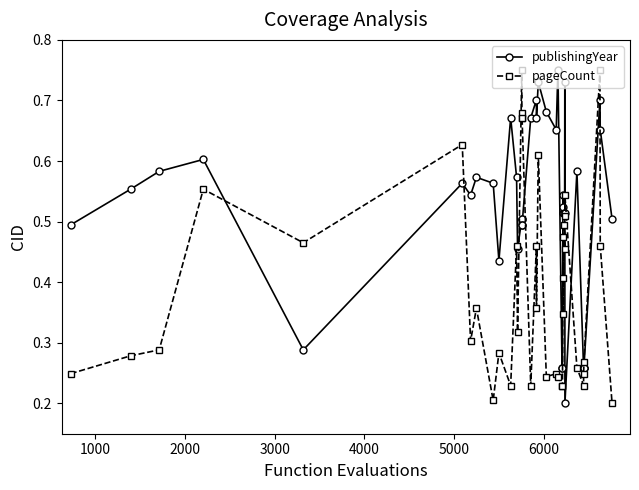

Which series has the largest total across all categories?

publishingYear